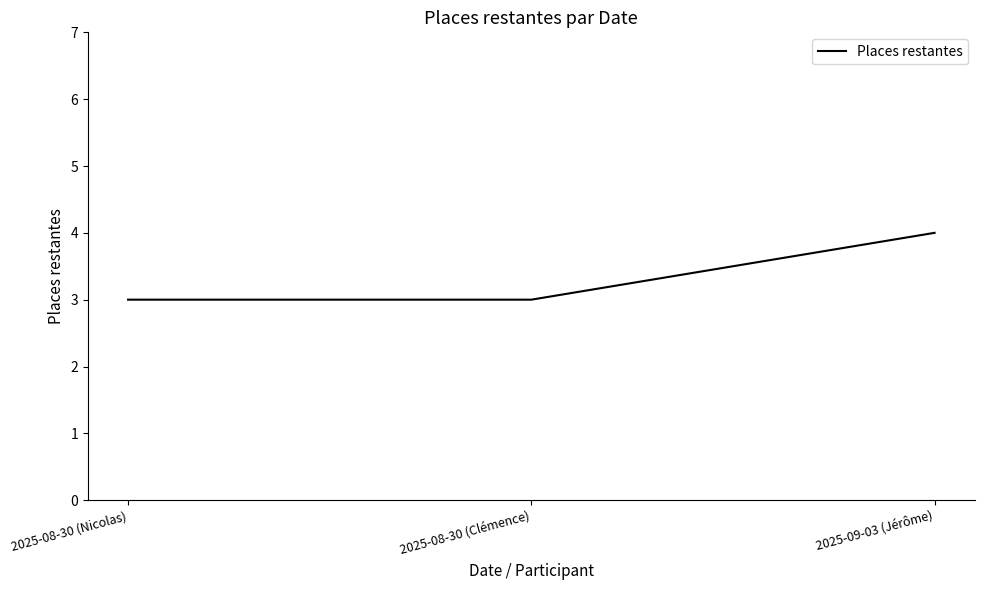

Is it true that the value at 2025-09-03 (Jérôme) is 4?

True